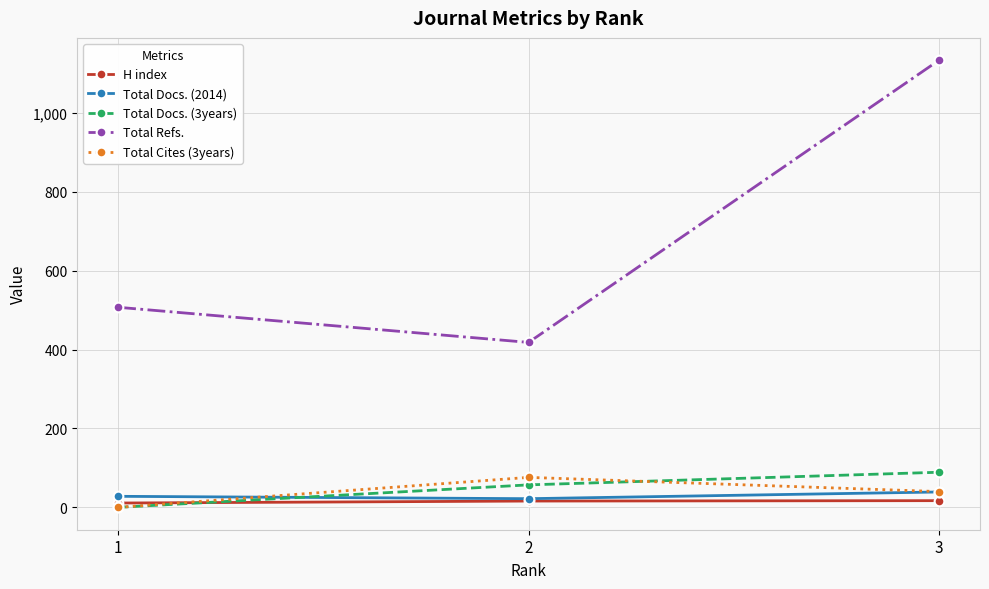

How many values in the Total Cites (3years) series are below 40?

1